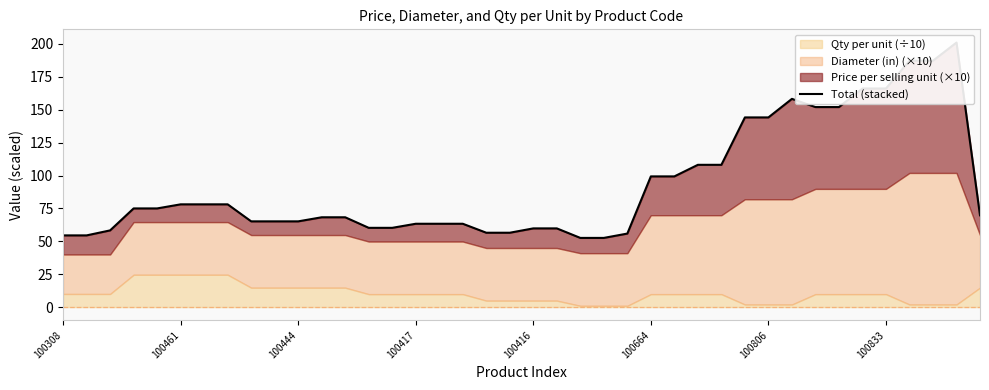

What is the difference between the values at 23 and 100806?

25.5